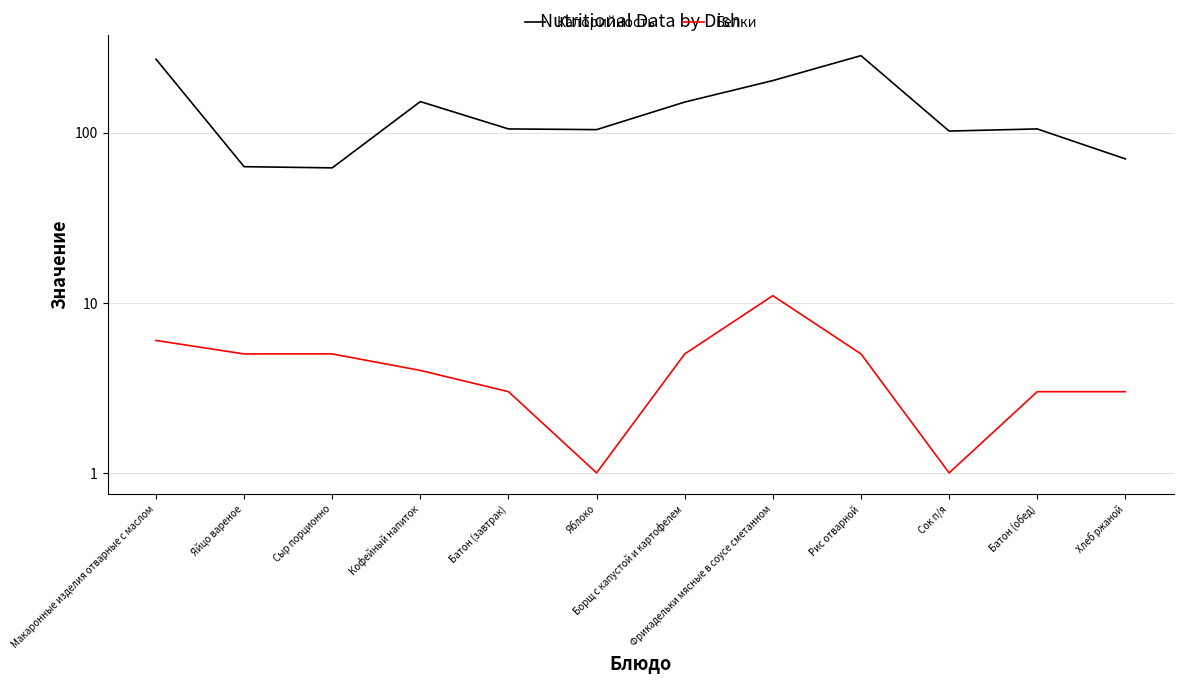

Between Макаронные изделия отварные с маслом and Борщ с капустой и картофелем, which series saw the biggest shift?

Калорийность